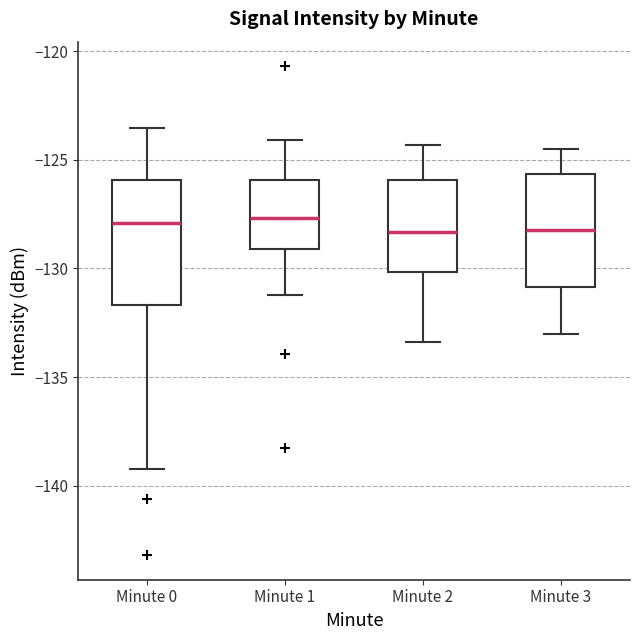

Reading left to right, transcribe this box plot: for each box, give where its median line is, the range the box spans, and where its two whiskers end, as read against the y-axis. The values are not printed on the chart, so give them approximately, as read against the axis.

Minute 0: median -128.0, box -131.5 to -126.0, whiskers -139.0 to -123.5
Minute 1: median -127.5, box -129.0 to -126.0, whiskers -131.0 to -124.0
Minute 2: median -128.5, box -130.0 to -126.0, whiskers -133.5 to -124.5
Minute 3: median -128.0, box -131.0 to -125.5, whiskers -133.0 to -124.5